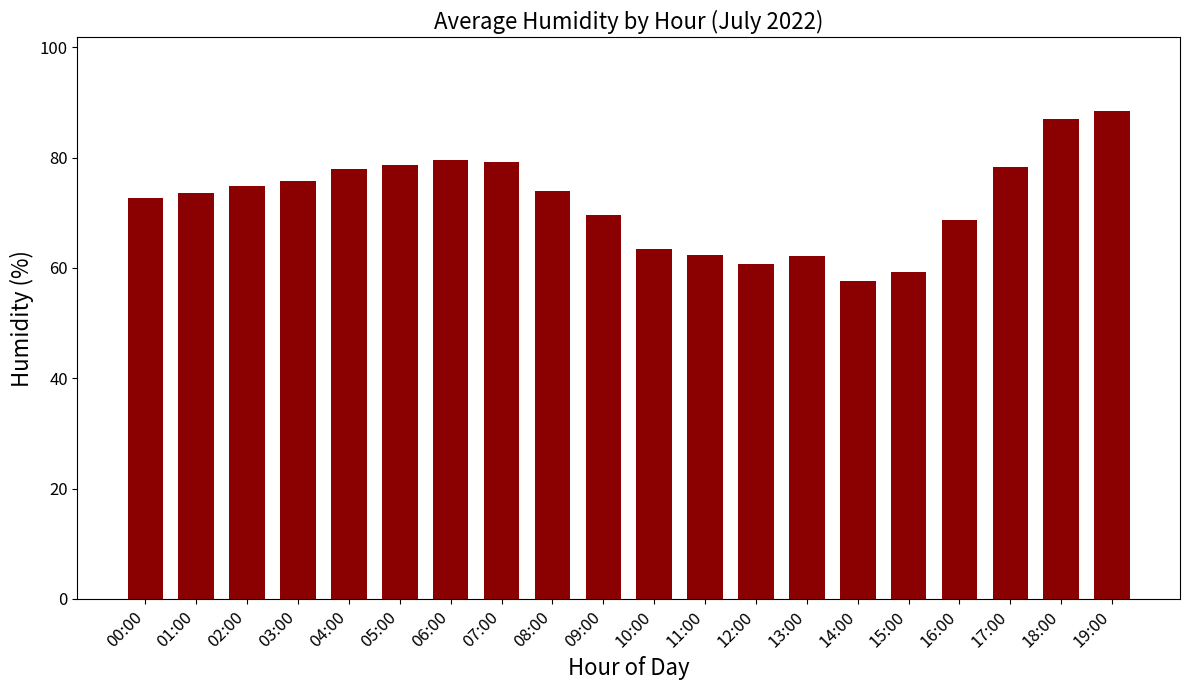

What is the change in value from 07:00 to 17:00?

-1.0